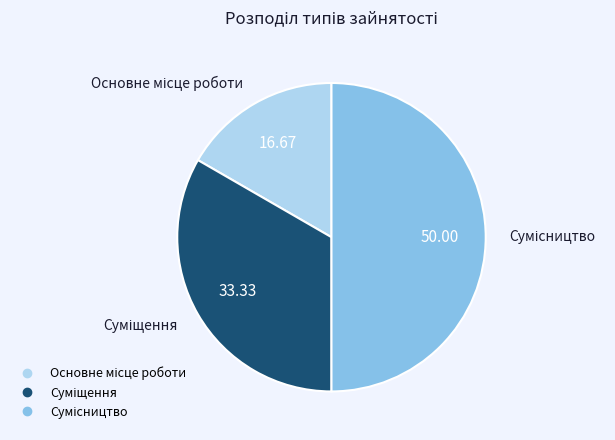

Rank the categories by value from highest to lowest.

Сумісництво, Суміщення, Основне місце роботи